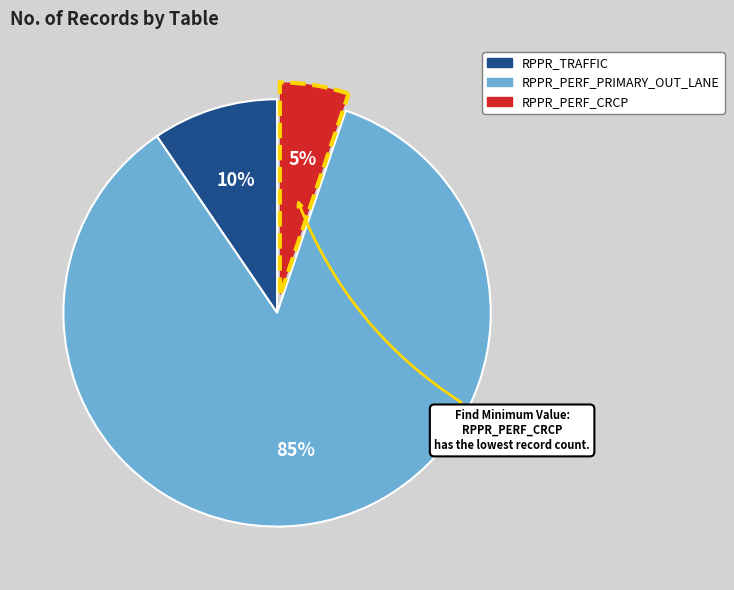

To the nearest percent, what portion does RPPR_TRAFFIC represent?

10%